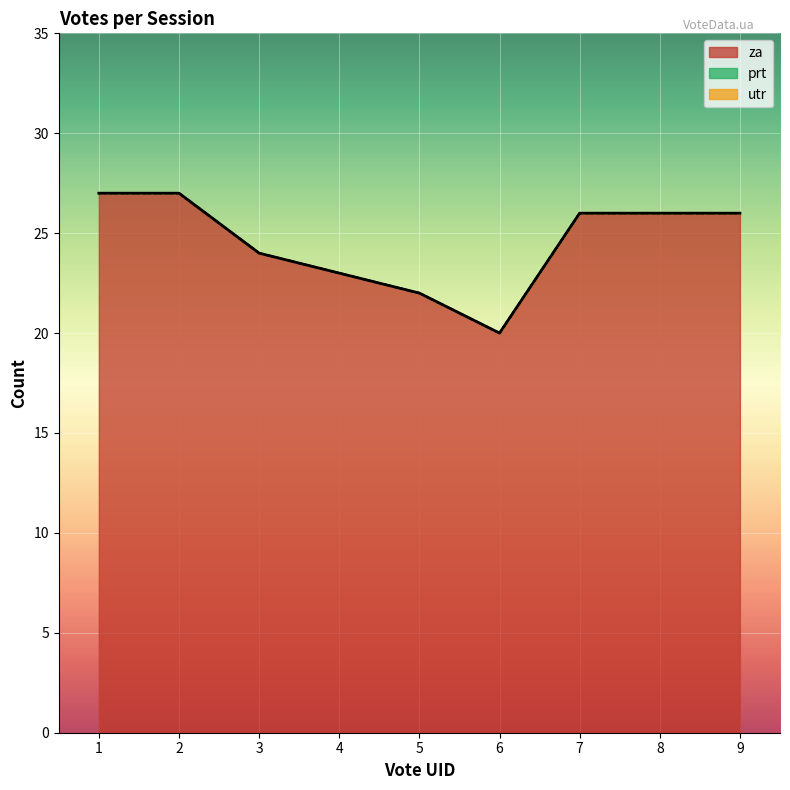

True or false: za_line has a value of 35 at 8.

False